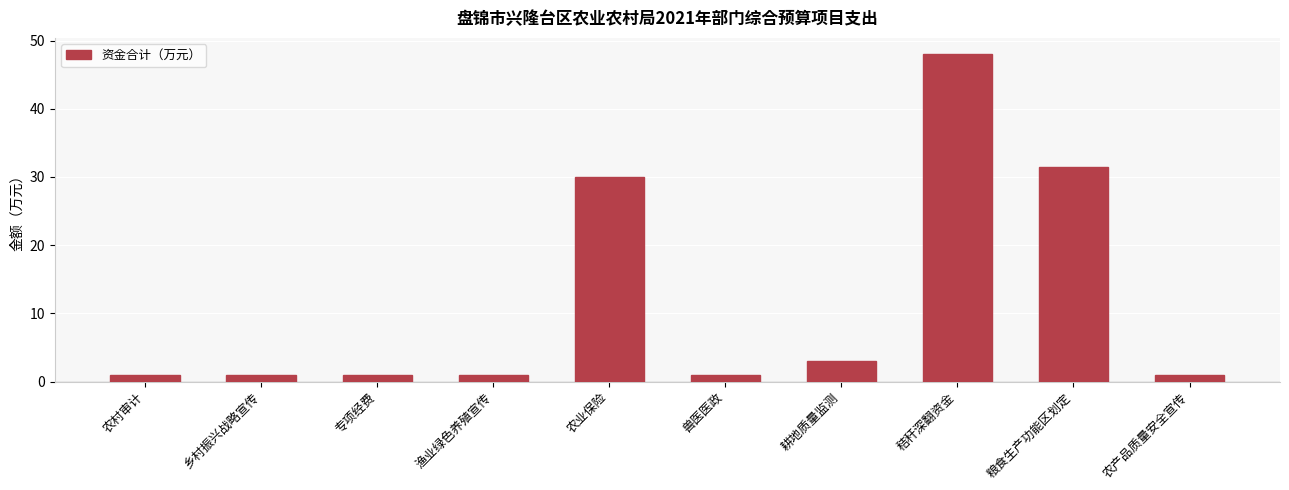

What is the maximum value shown in the chart?

48.0